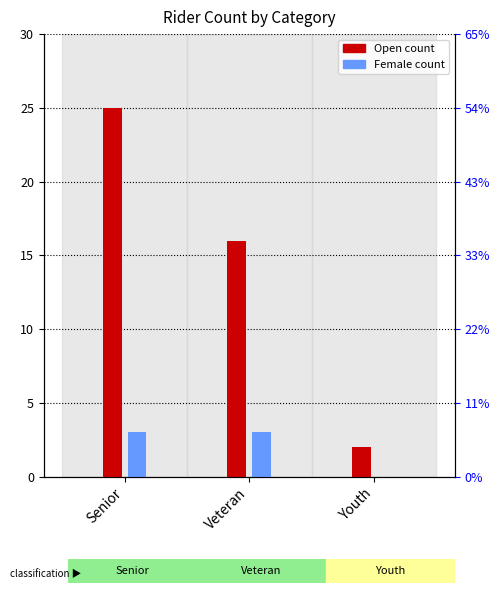

Reading left to right, extract all data points from this chart.

Open count: Senior=25	Veteran=16	Youth=2
Female count: Senior=3	Veteran=3	Youth=0